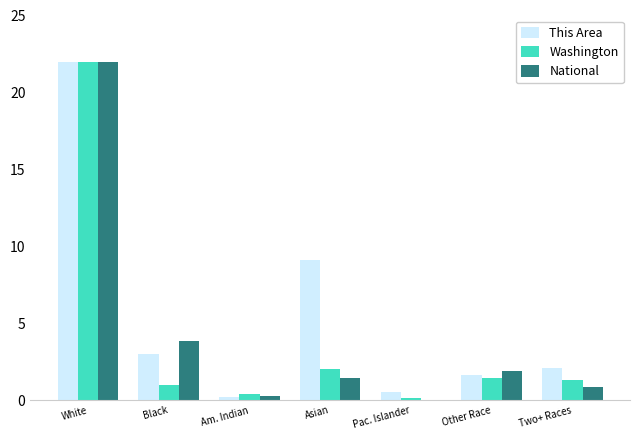

Is it true that Washington equals 22.0 at White?

True